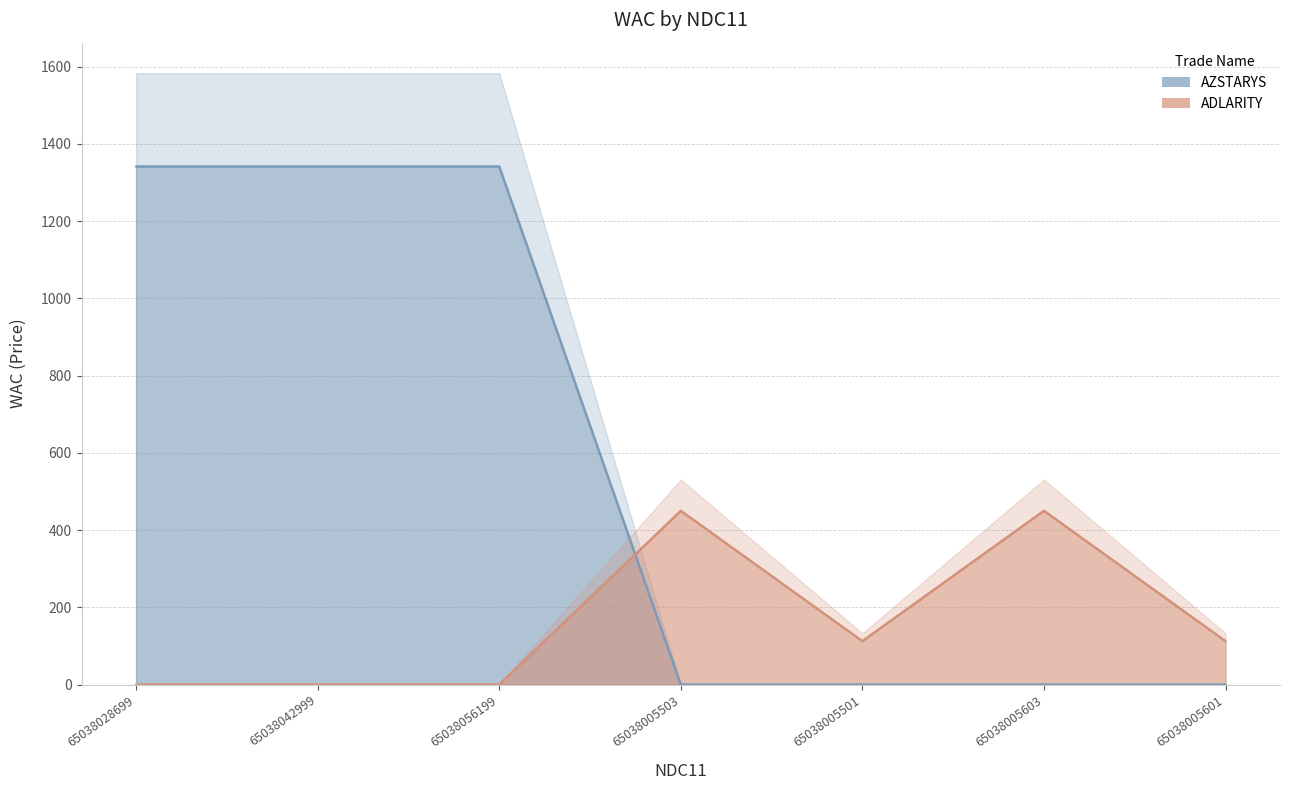

How many intersections are there between ADLARITY and AZSTARYS?

1